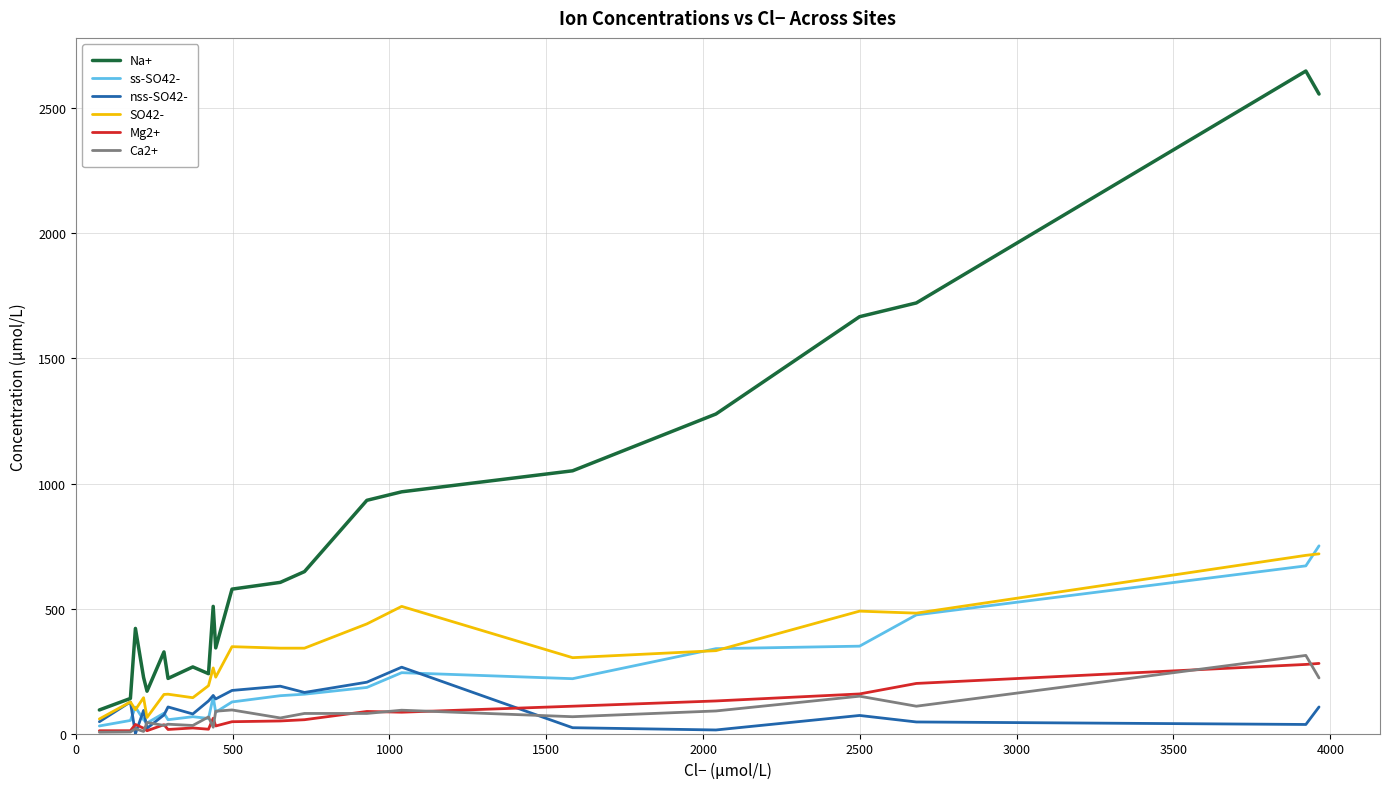

What is the difference between the maximum and second lowest values in the Mg2+ series?

269